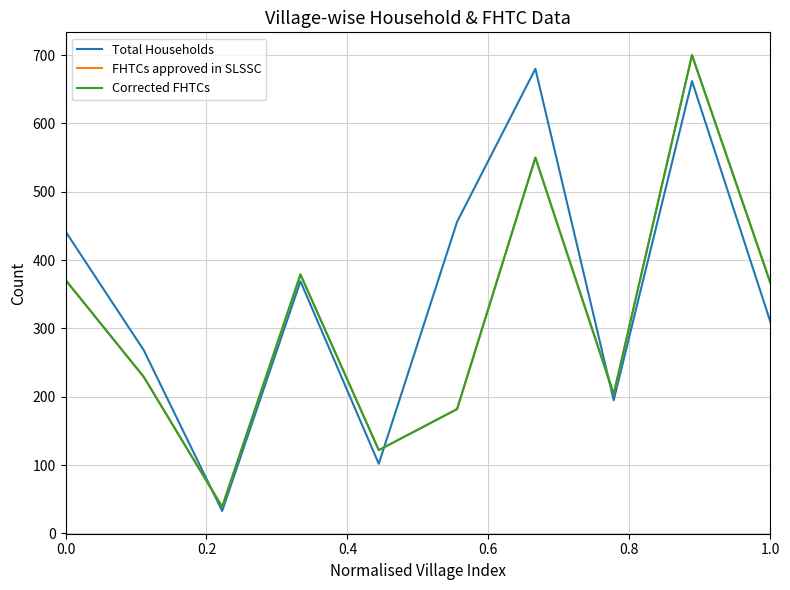

Does the chart display data point markers on the line(s)?

No